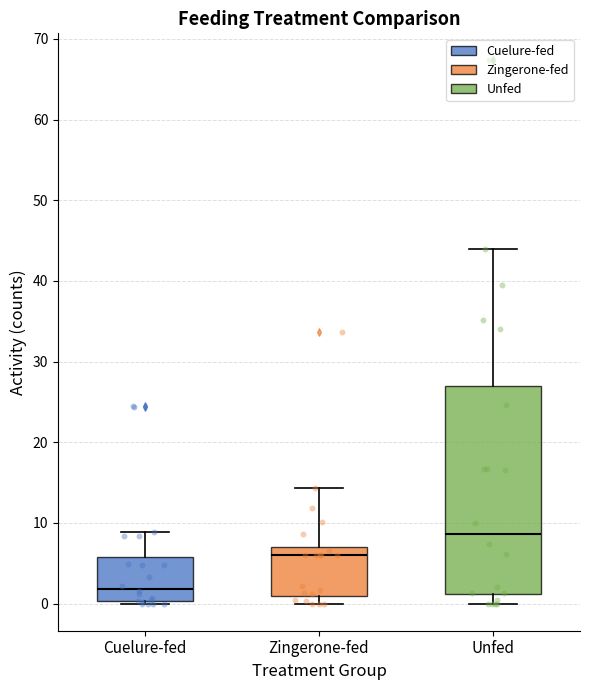

Which box's median line is the highest?

Unfed